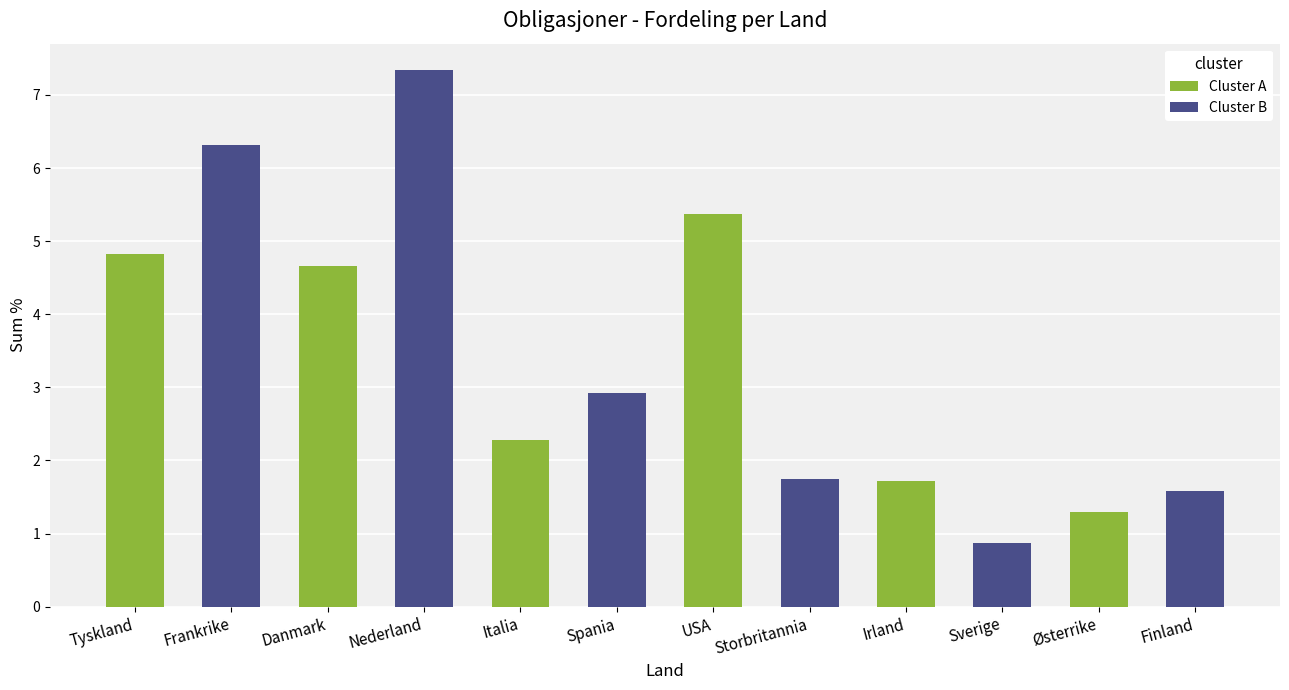

What is the value of the 7th bar from the left?

5.4